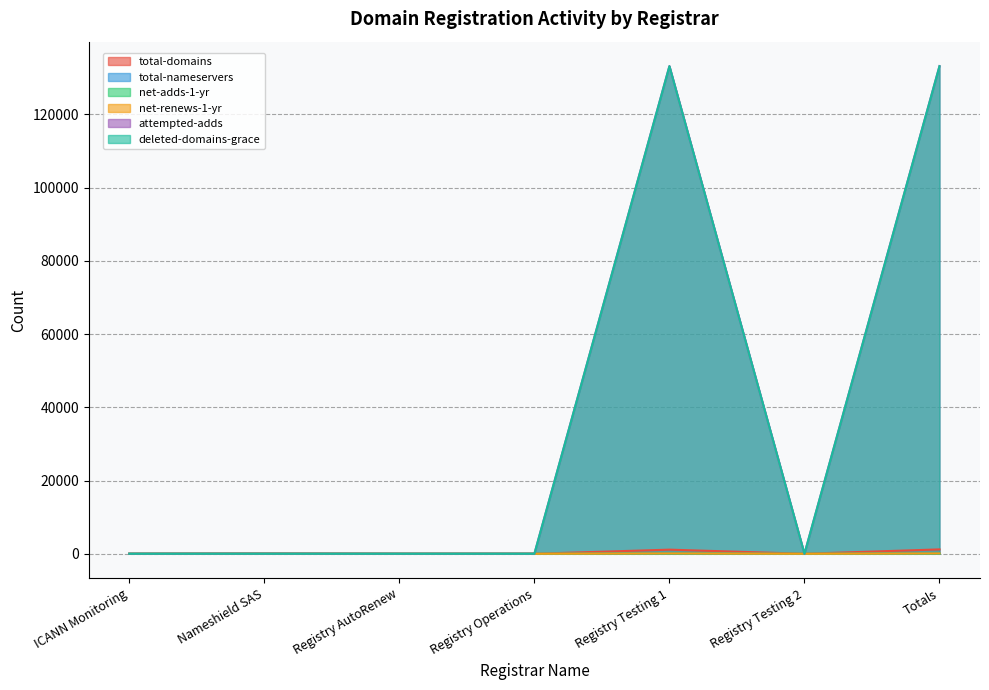

How many lines are shown in the chart?

6